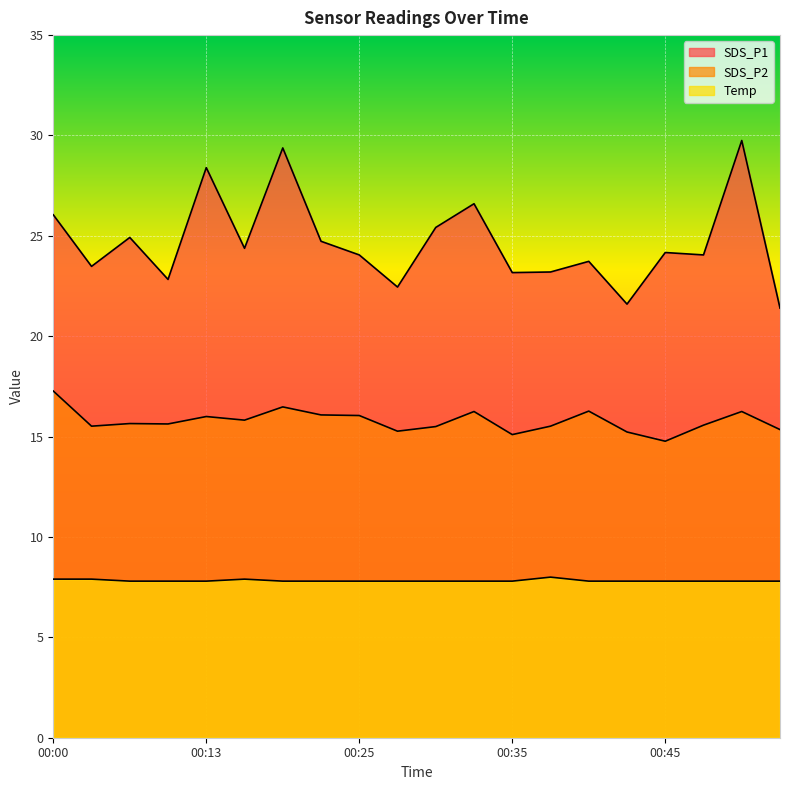

How many values in the SDS_P1 series are below 24?

8